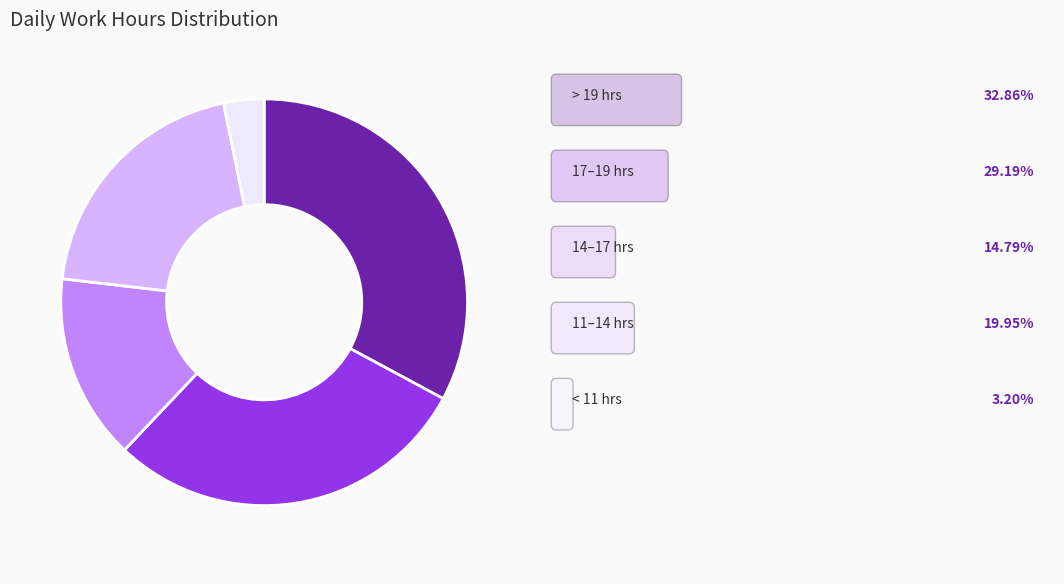

Is there any slice that represents more than half of the pie?

No